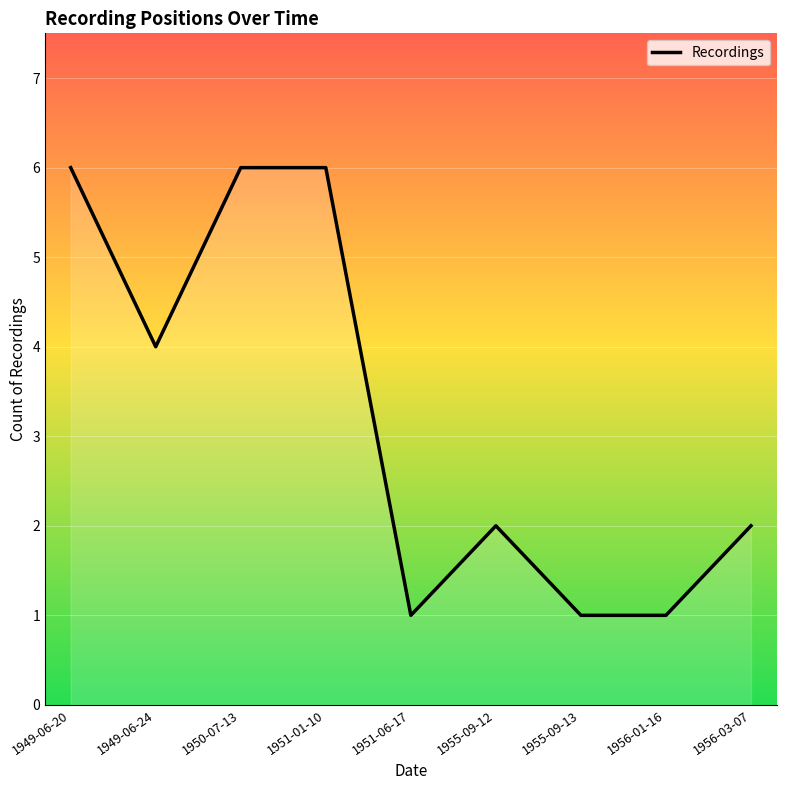

At which label does the data first exceed 2?

1949-06-20